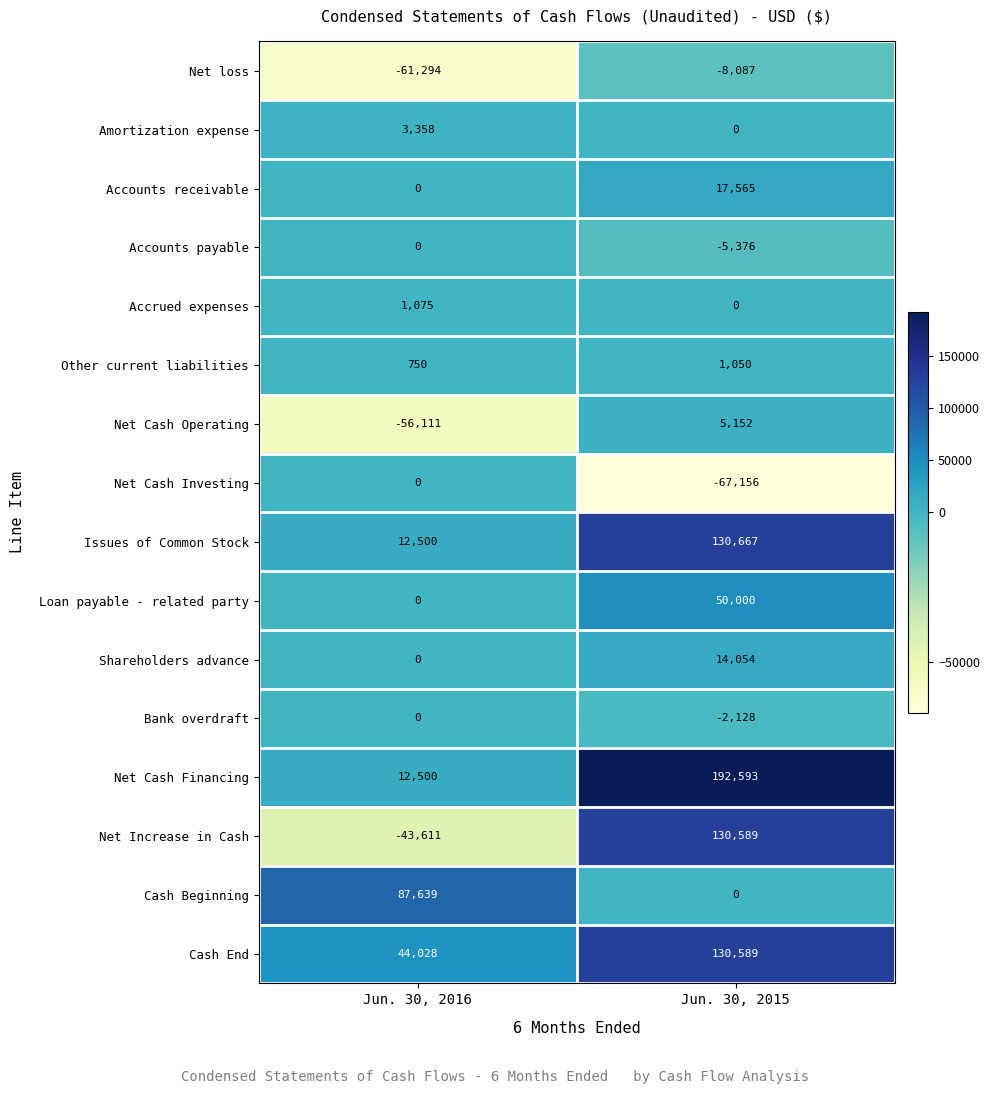

At which category does the chart reach its peak across all series?

Jun. 30, 2015